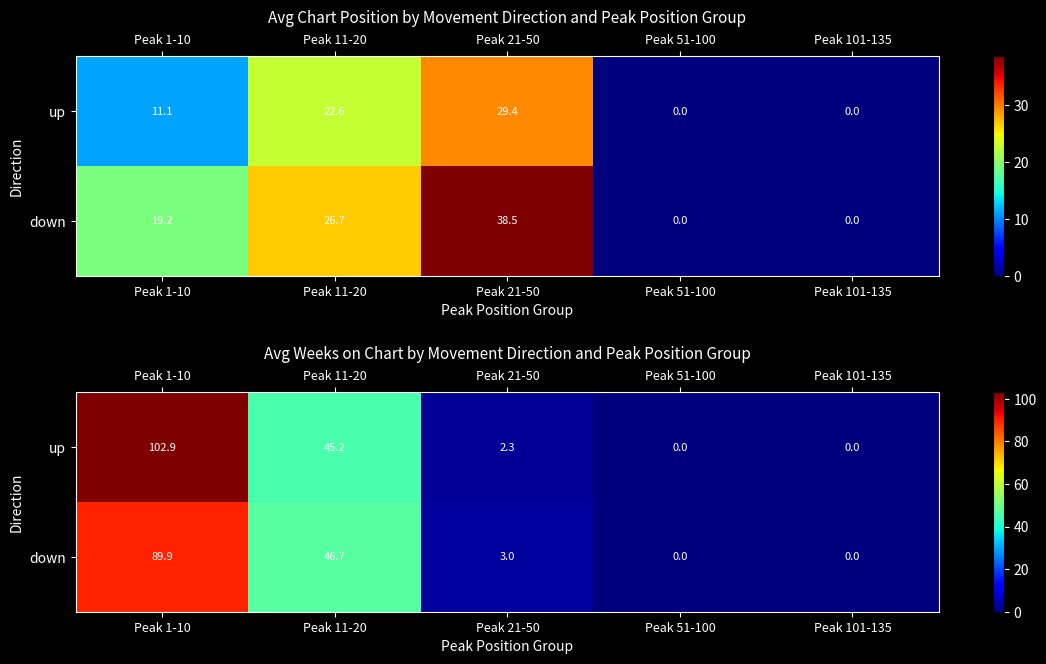

Where is up nearest to the value 51?

Peak 11-20